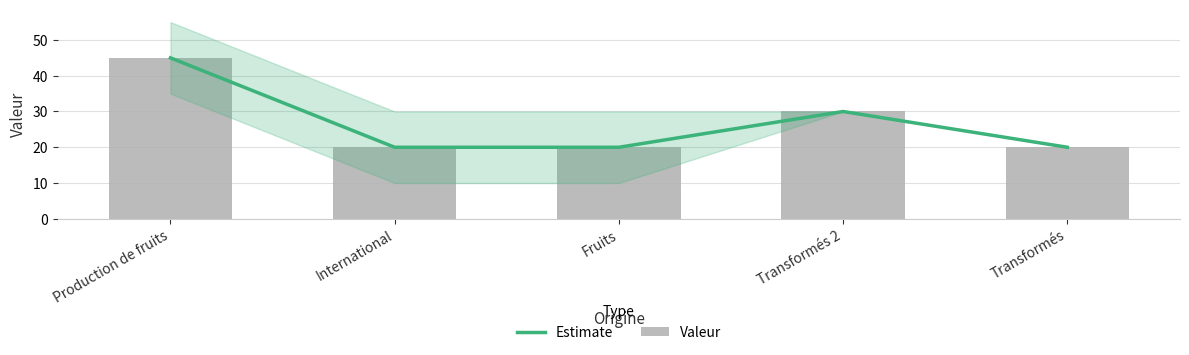

What is the minimum value for Estimate?

20